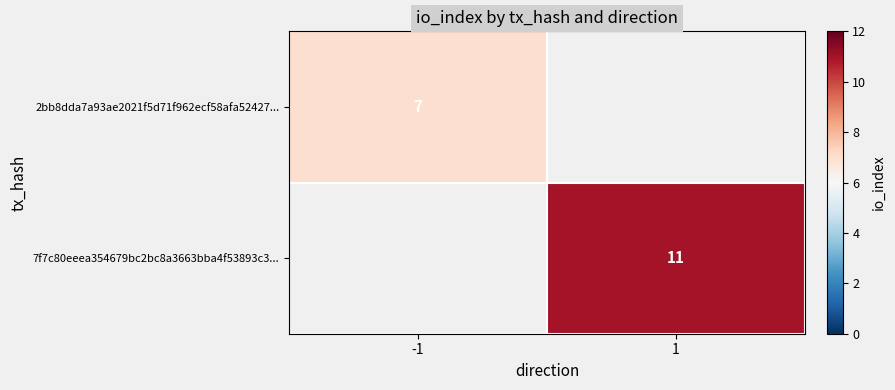

Which category has the highest value across all series?

1